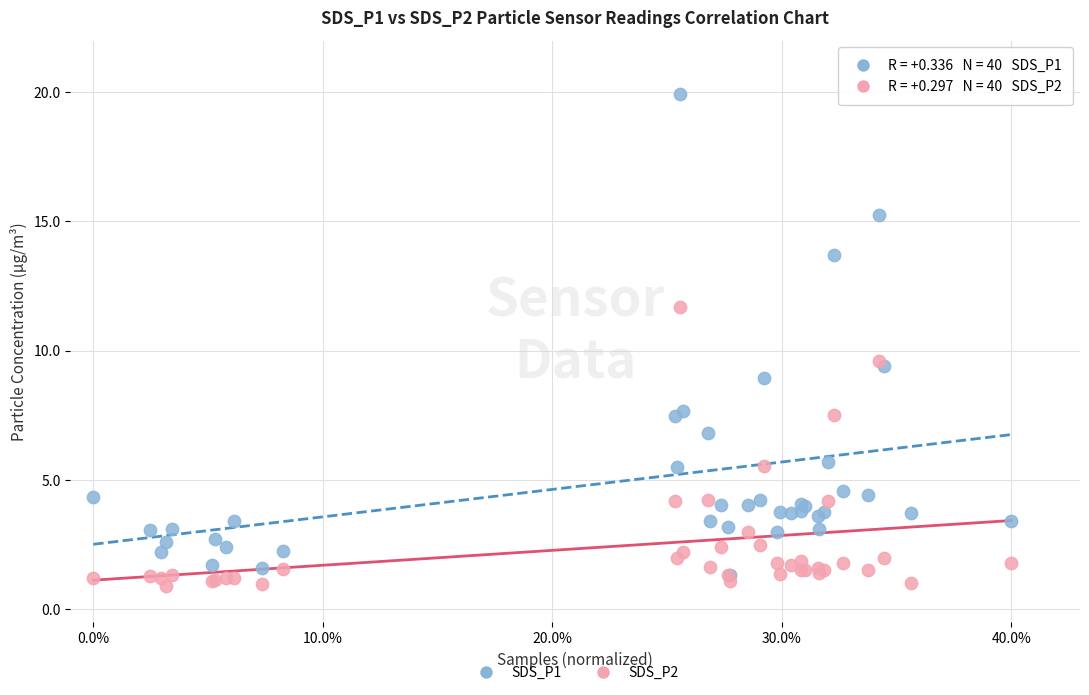

Which series contains the highest Y value?

SDS_P1